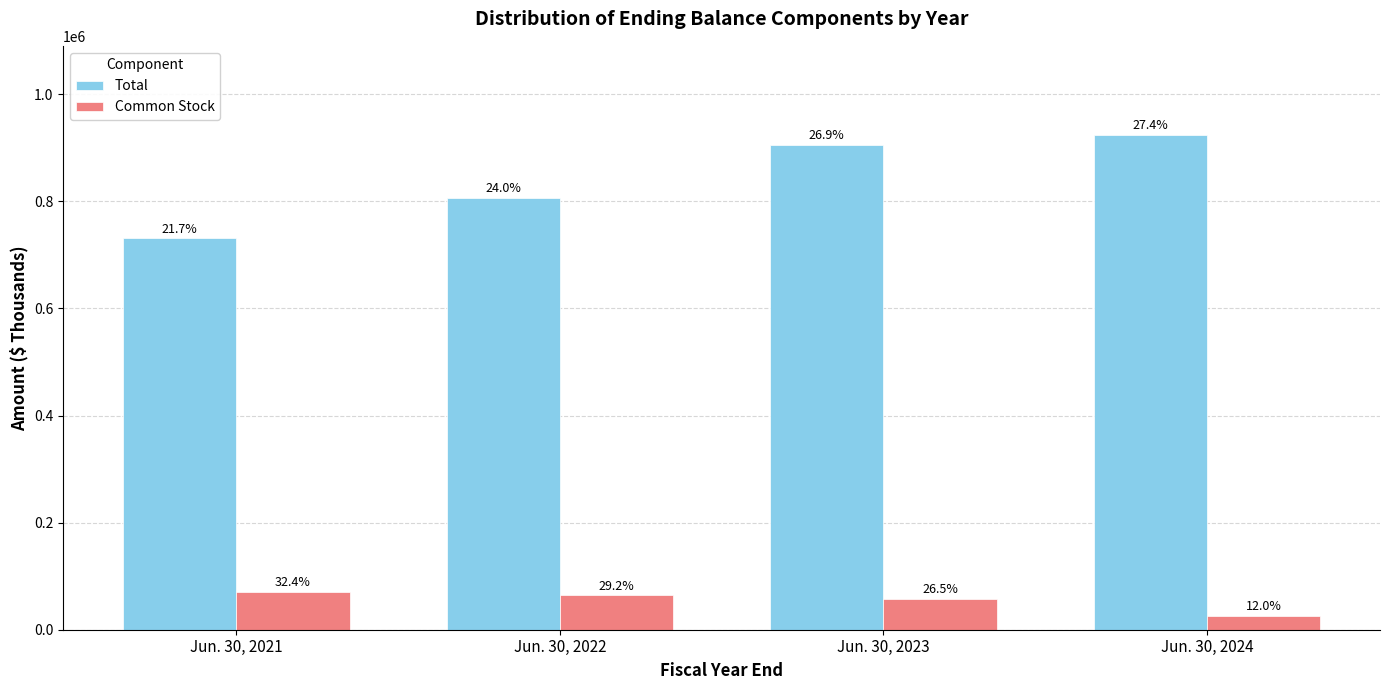

What are all the series names shown in the legend?

Total, Common Stock